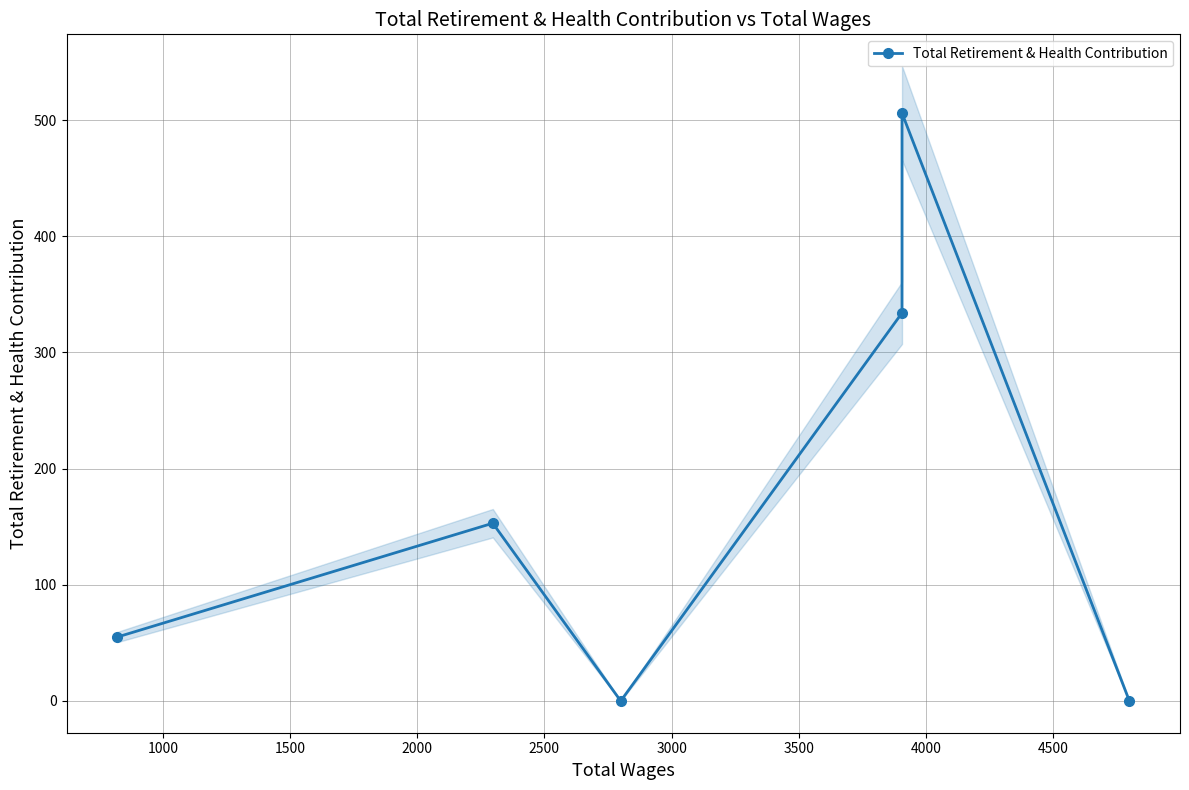

What is the sum of all values?

1048